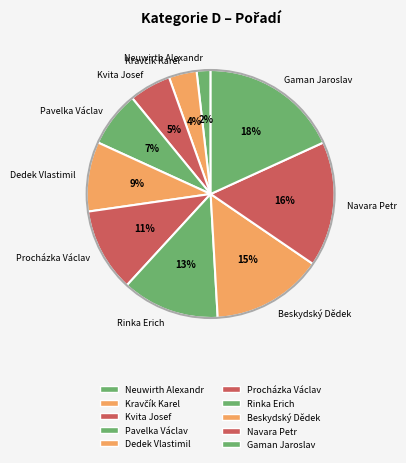

To the nearest percent, what portion does Navara Petr represent?

16%